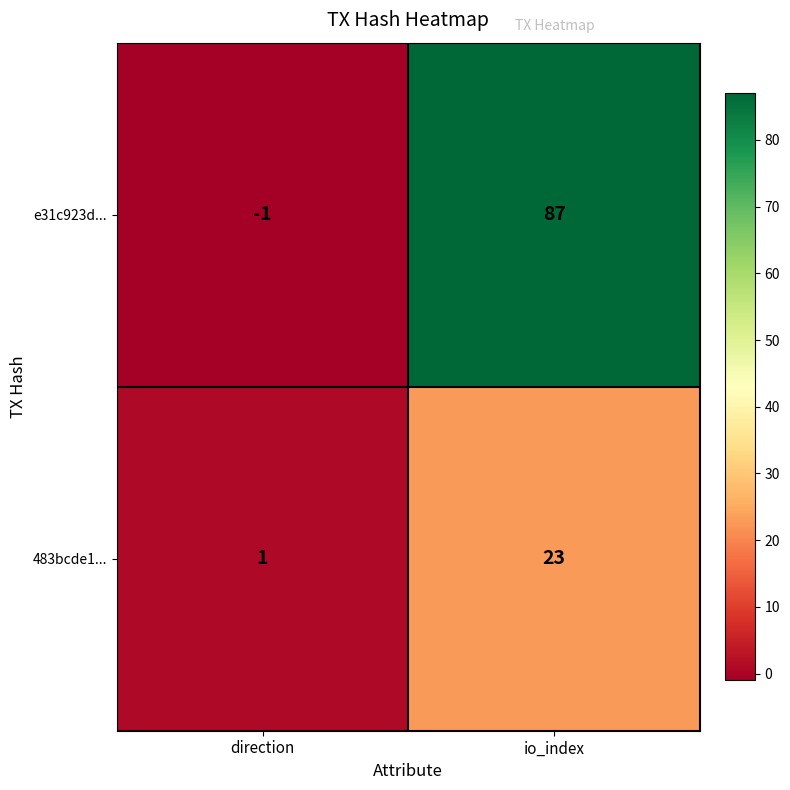

Is the value of e31c923d... at direction greater than the value of 483bcde1... at direction?

No